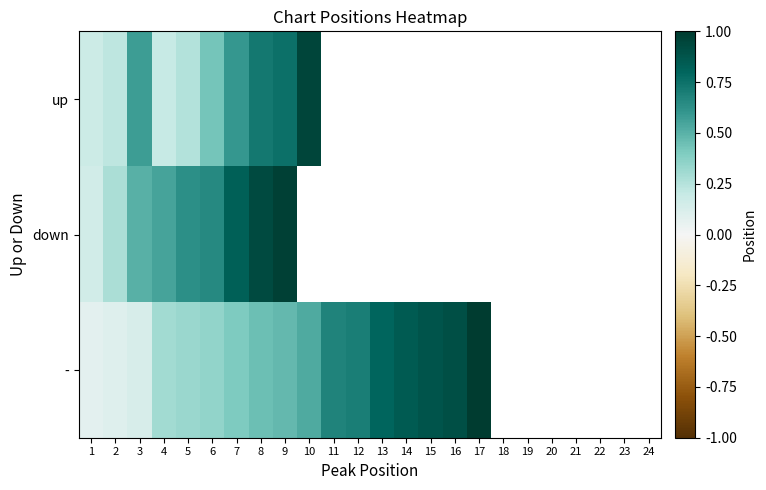

How many values in the - series exceed 0?

17